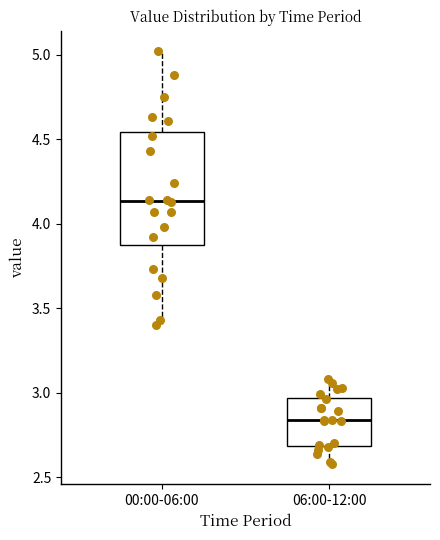

Reading left to right, transcribe this box plot: for each box, give where its median line is, the range the box spans, and where its two whiskers end, as read against the y-axis. The values are not printed on the chart, so give them approximately, as read against the axis.

00:00-06:00: median 4.15, box 3.85 to 4.55, whiskers 3.40 to 5.00
06:00-12:00: median 2.85, box 2.70 to 2.95, whiskers 2.60 to 3.10